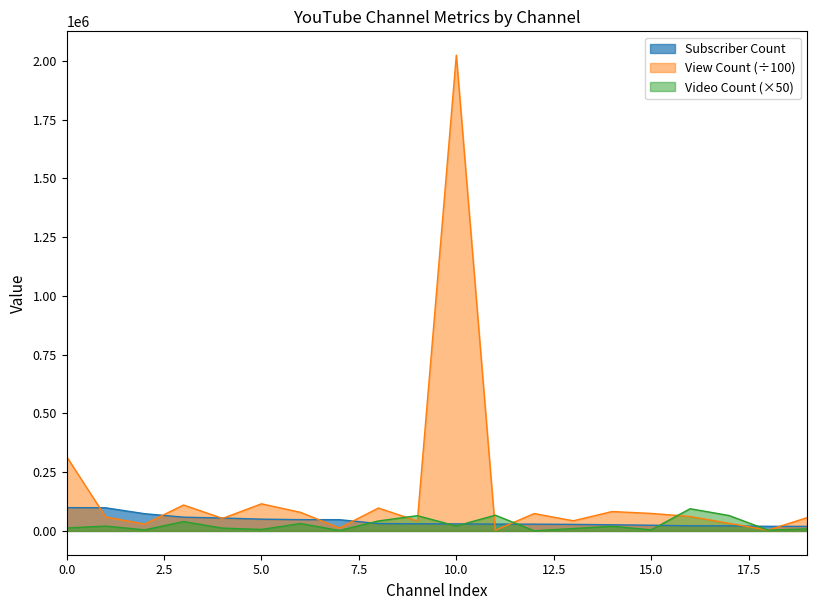

How many intersections are there between Subscriber Count and View Count?

10